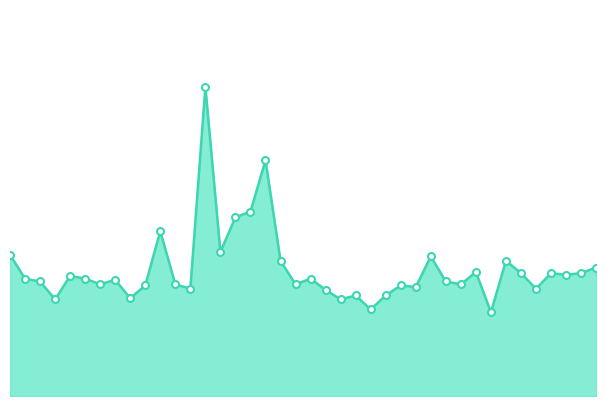

Where does the data first go above 2?

00:00